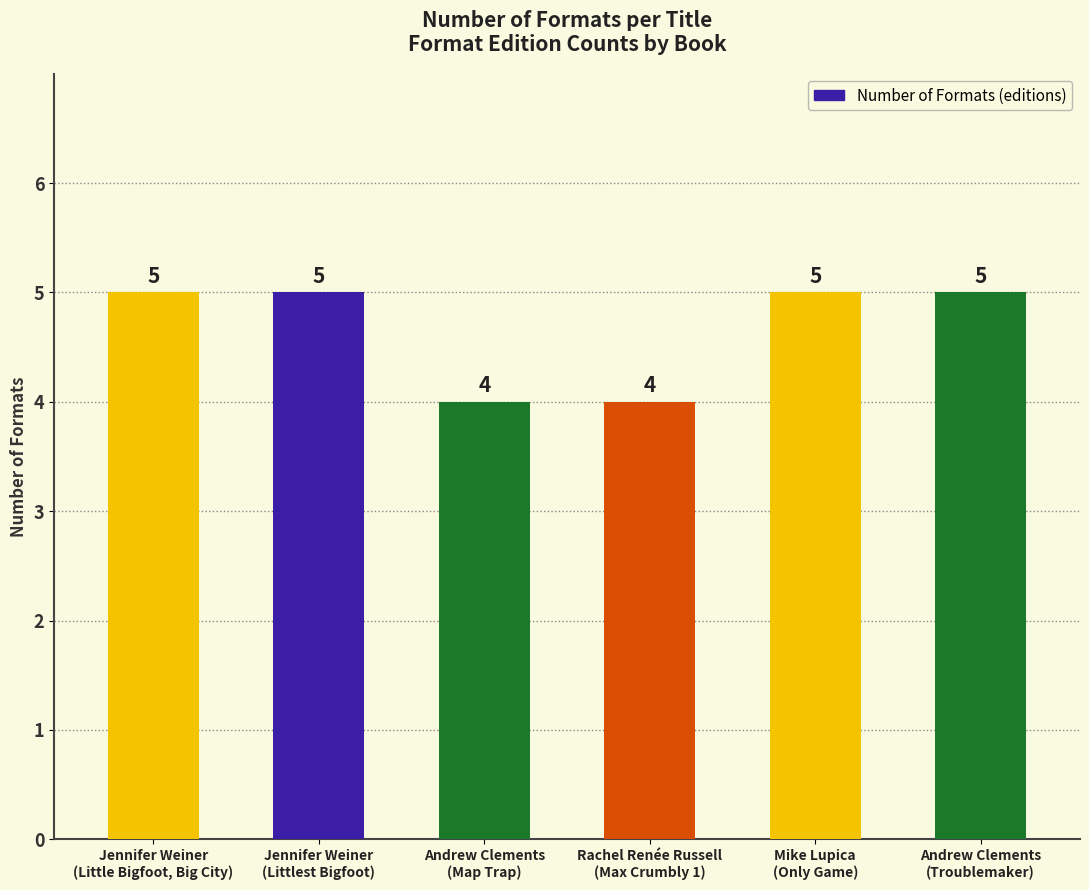

Reading right to left, transcribe all the data shown in this chart.

5	5	4	4	5	5